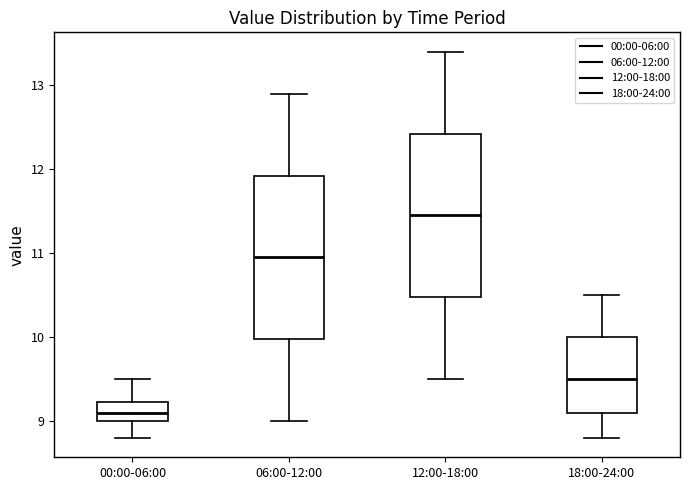

Reading left to right, read every box against the y-axis: the position of its median line, the range the box covers, and the ends of its whiskers. The values are not printed on the chart, so give them approximately, as read against the axis.

00:00-06:00: median 9.1, box 9.0 to 9.2, whiskers 8.8 to 9.5
06:00-12:00: median 11.0, box 10.0 to 11.9, whiskers 9.0 to 12.9
12:00-18:00: median 11.5, box 10.5 to 12.4, whiskers 9.5 to 13.4
18:00-24:00: median 9.5, box 9.1 to 10.0, whiskers 8.8 to 10.5